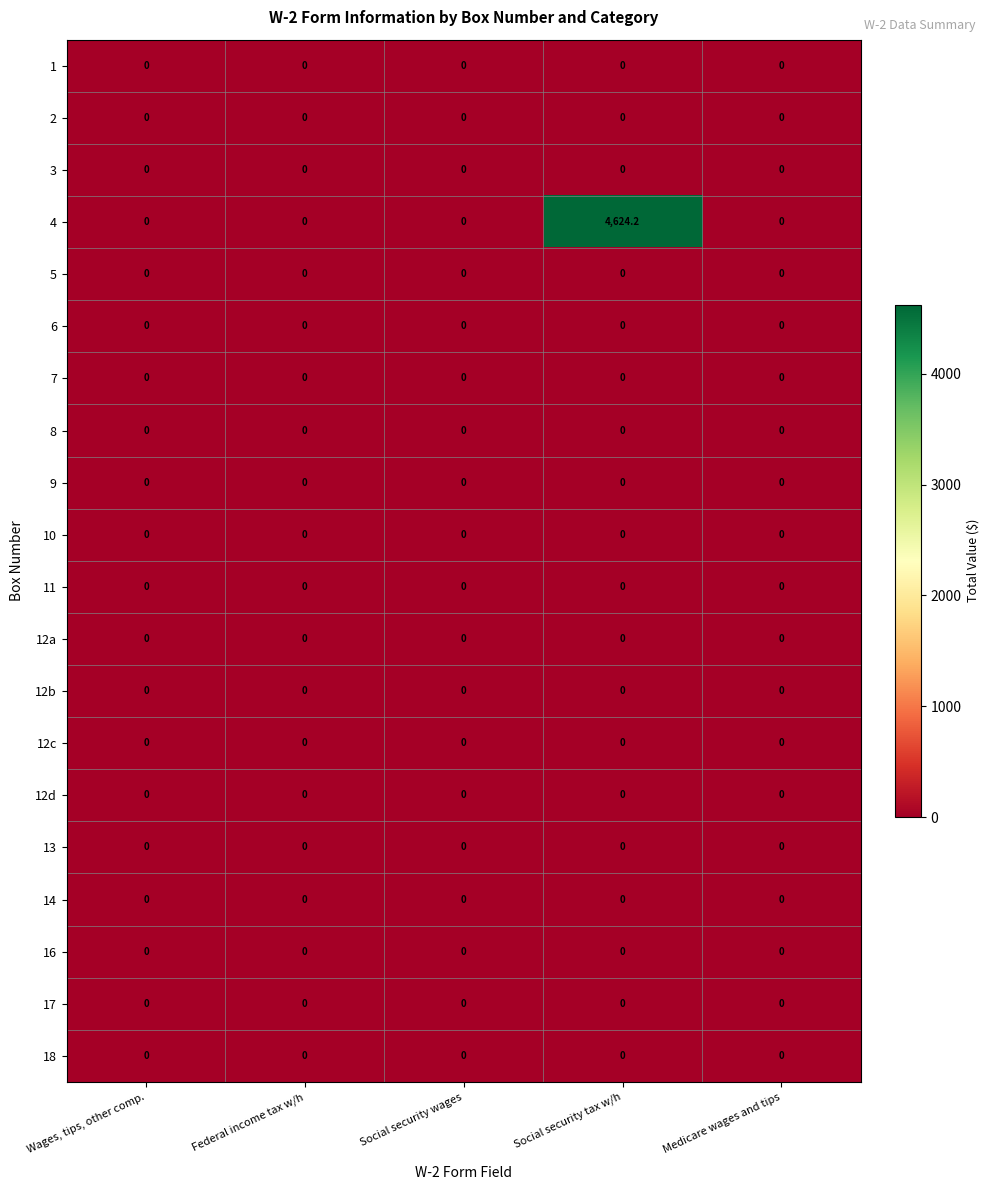

Which series has the largest range (max minus min)?

4